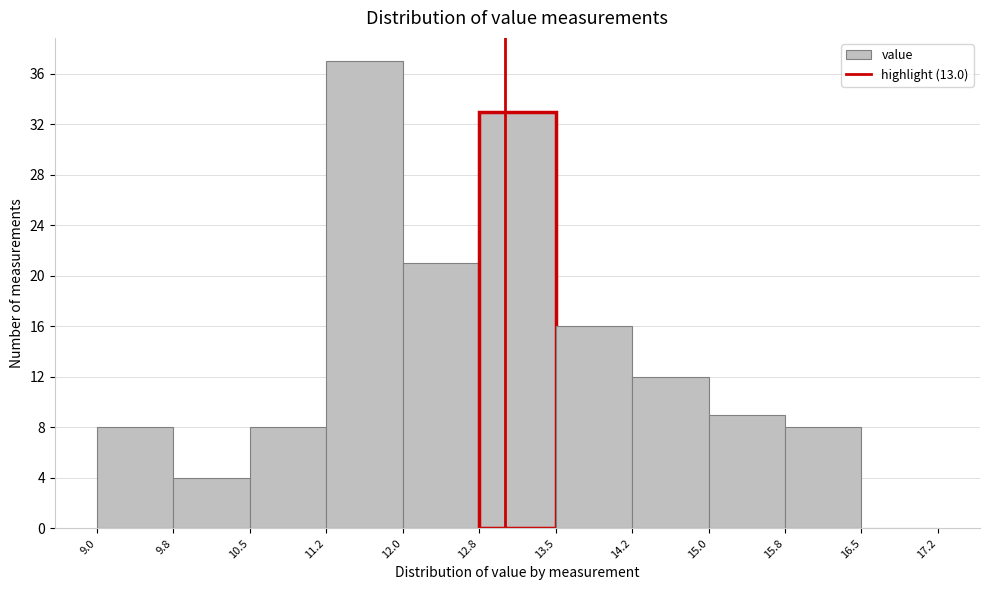

Which range on the x-axis has the tallest bar?

11.2 to 12.0